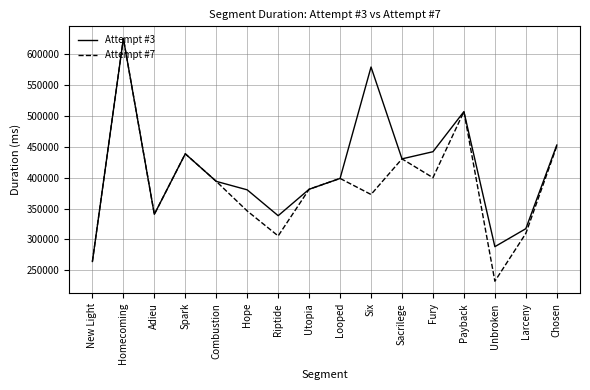

What value does the Attempt #7 series have at Six?

372839